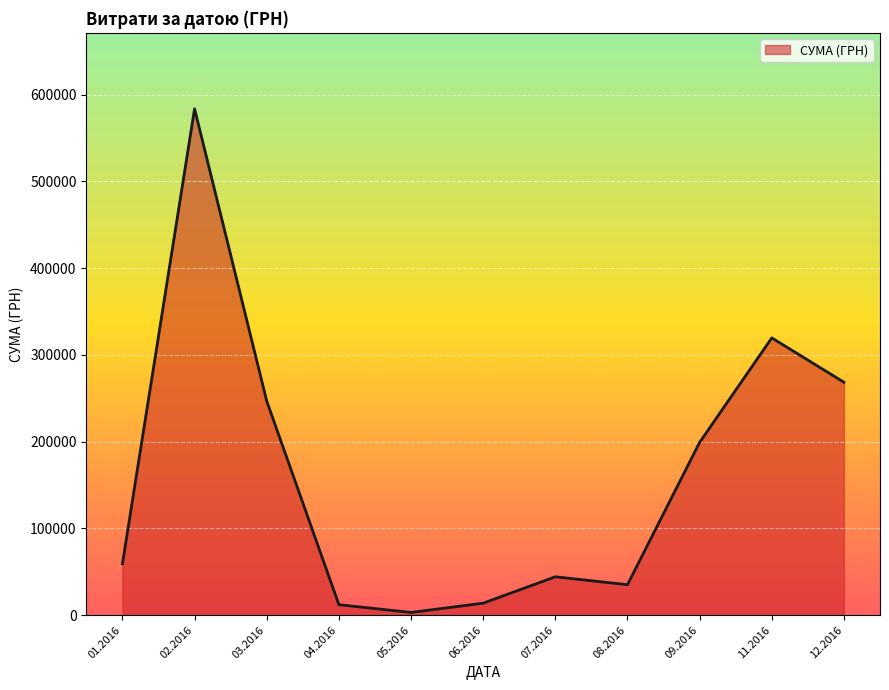

How many lines are shown in the chart?

1